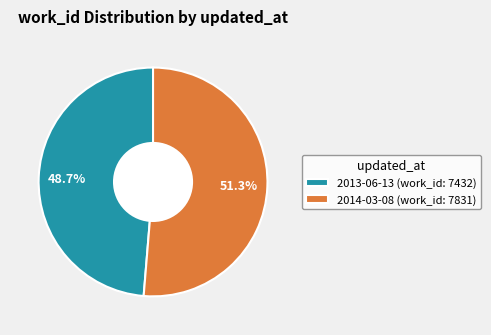

Rank the categories by value from highest to lowest.

2014-03-08 (work_id: 7831), 2013-06-13 (work_id: 7432)